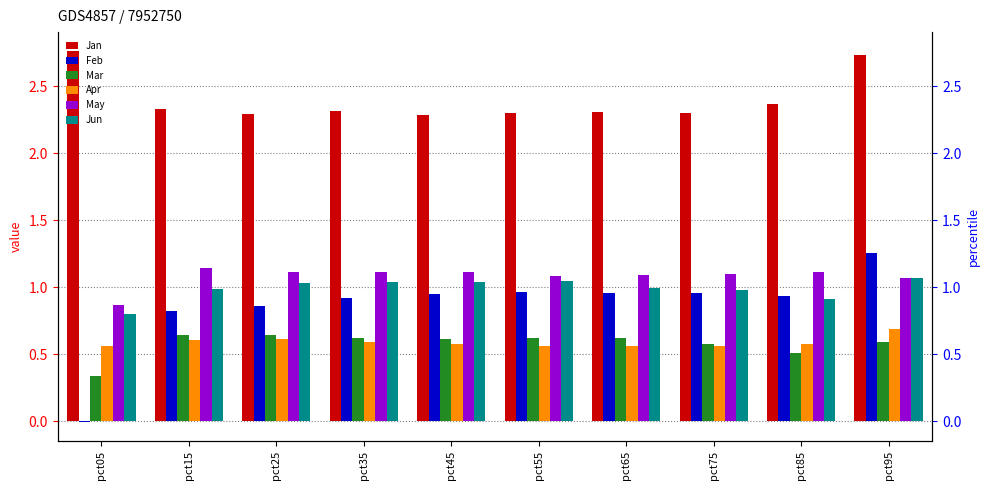

Which series has the largest total across all categories?

Jan